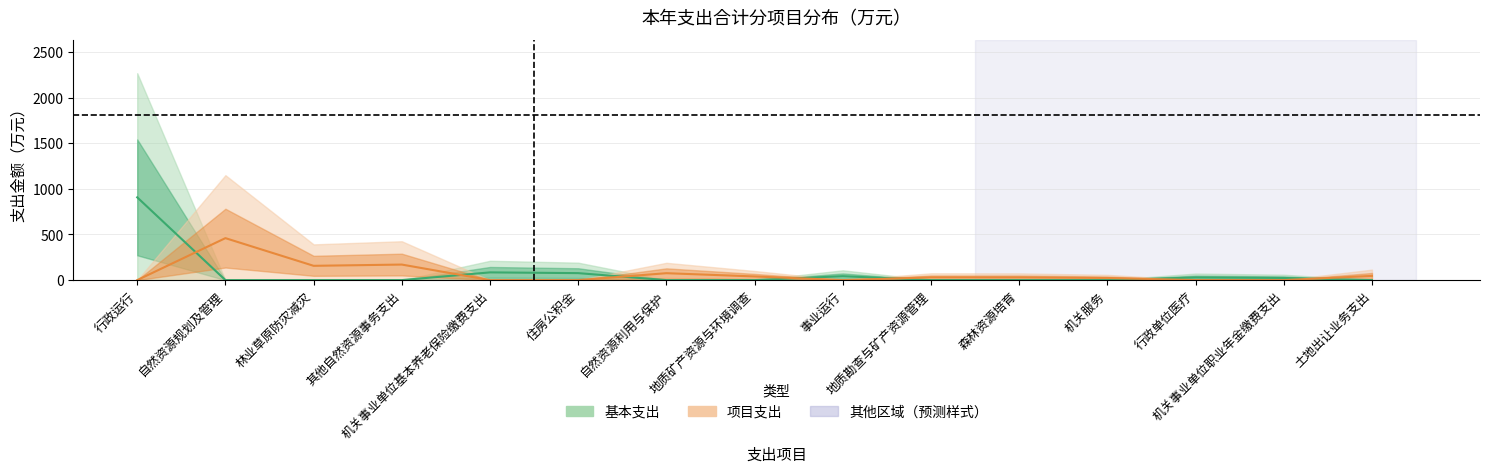

Where is the first local minimum for 项目支出?

林业草原防灾减灾